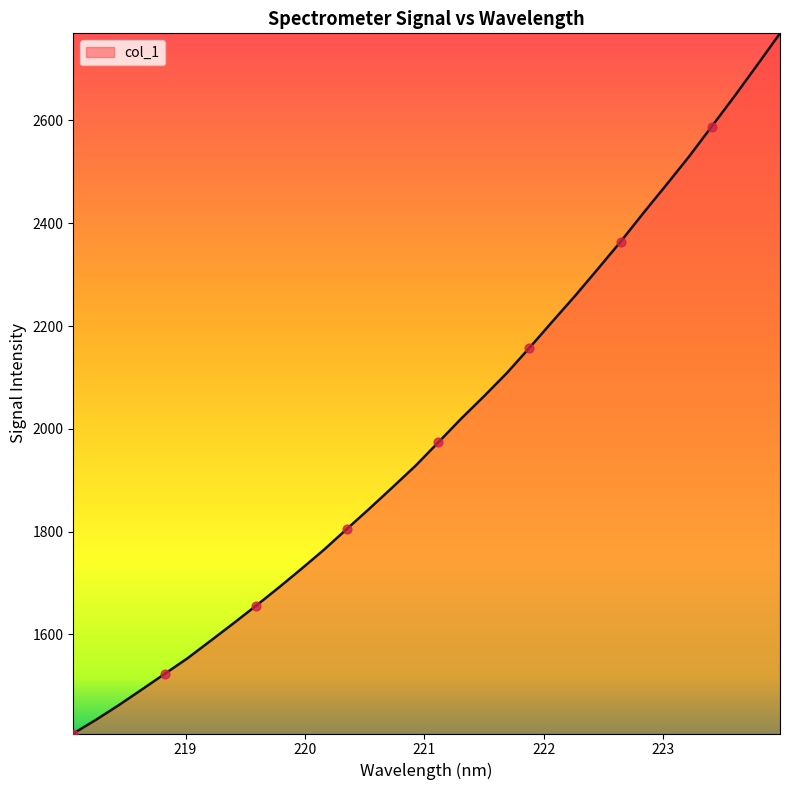

What is the greatest value displayed?

2769.3